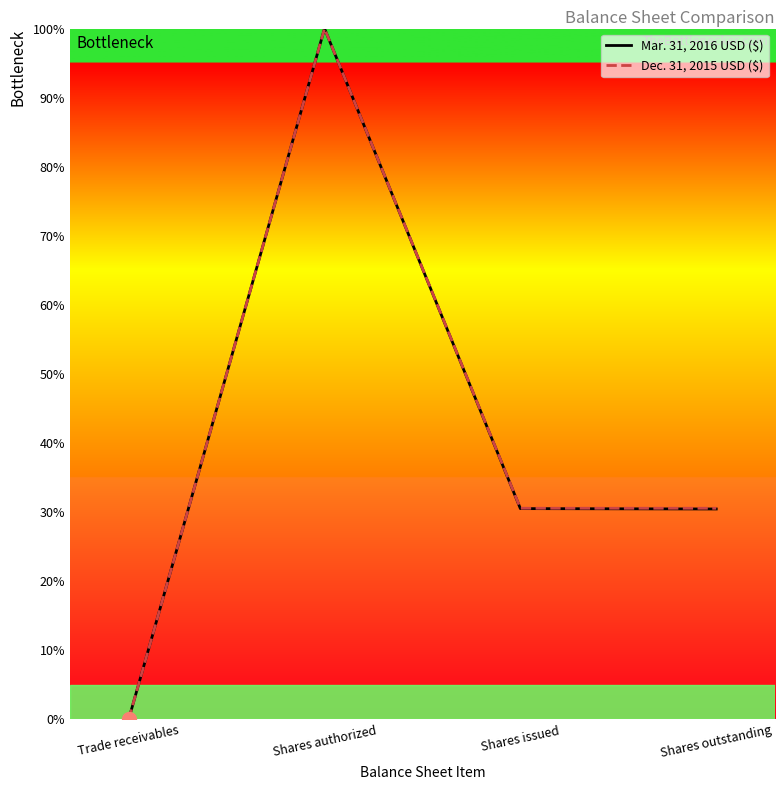

The value of Dec. 31, 2015 USD ($) at Shares authorized is 100.0. True or false?

True